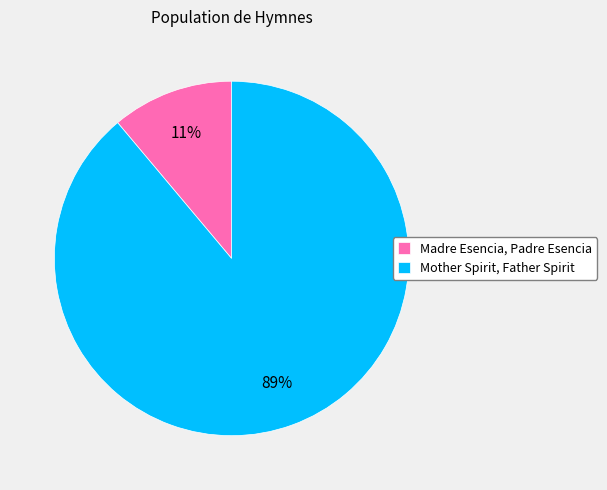

Is Madre Esencia, Padre Esencia the majority of the pie?

No